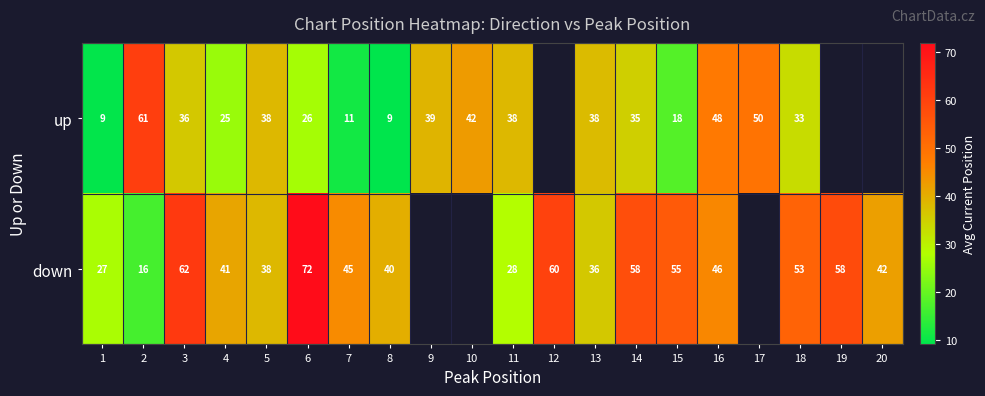

At 6, list the series in order from largest to smallest.

down, up